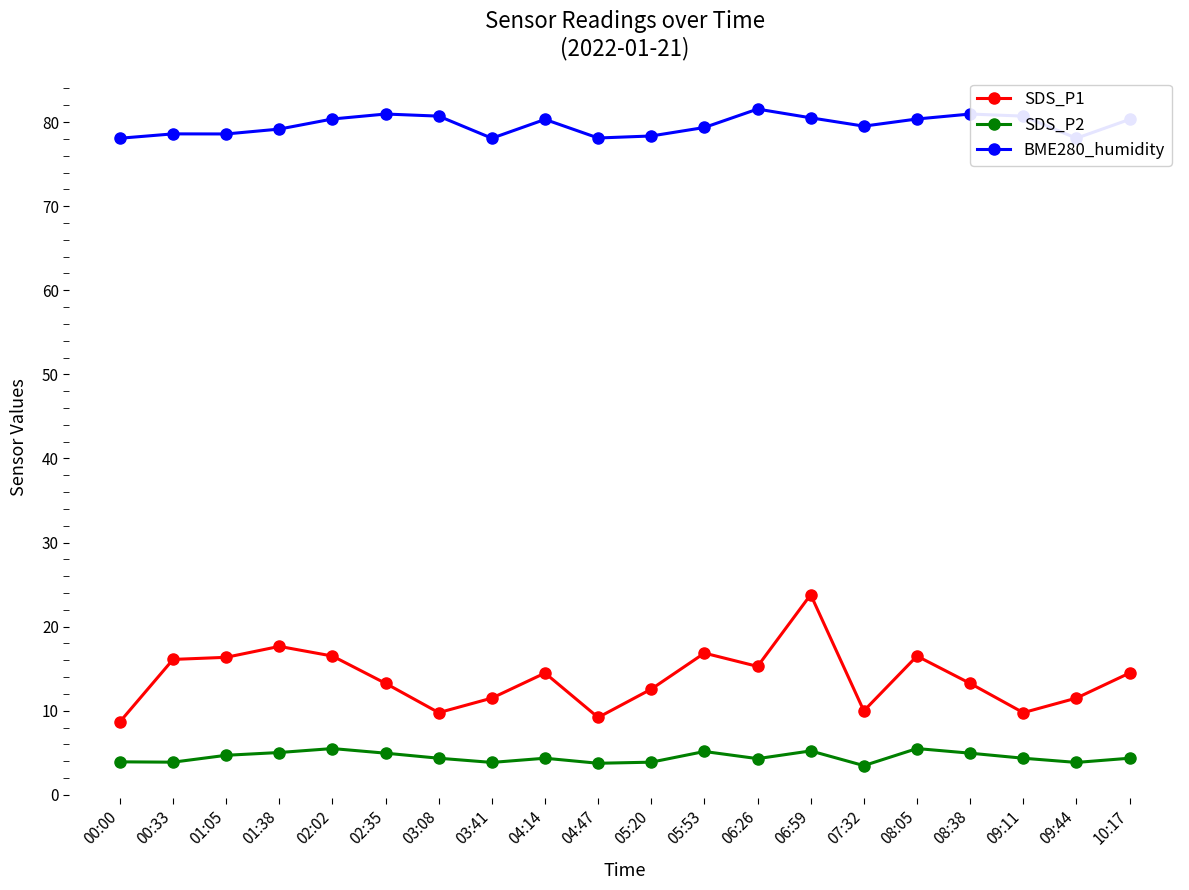

Reading left to right, what are all the values shown in this chart?

SDS_P1: 8.7	16.1	16.4	17.6	16.5	13.2	9.8	11.5	14.5	9.2	12.6	16.9	15.3	23.8	10.0	16.5	13.2	9.8	11.5	14.5
SDS_P2: 3.9	3.9	4.7	5.0	5.5	5.0	4.3	3.9	4.3	3.8	3.9	5.2	4.3	5.2	3.5	5.5	5.0	4.3	3.9	4.3
BME280_humidity: 78.1	78.6	78.6	79.2	80.4	81.0	80.7	78.1	80.3	78.1	78.3	79.4	81.5	80.5	79.5	80.4	81.0	80.7	78.1	80.3